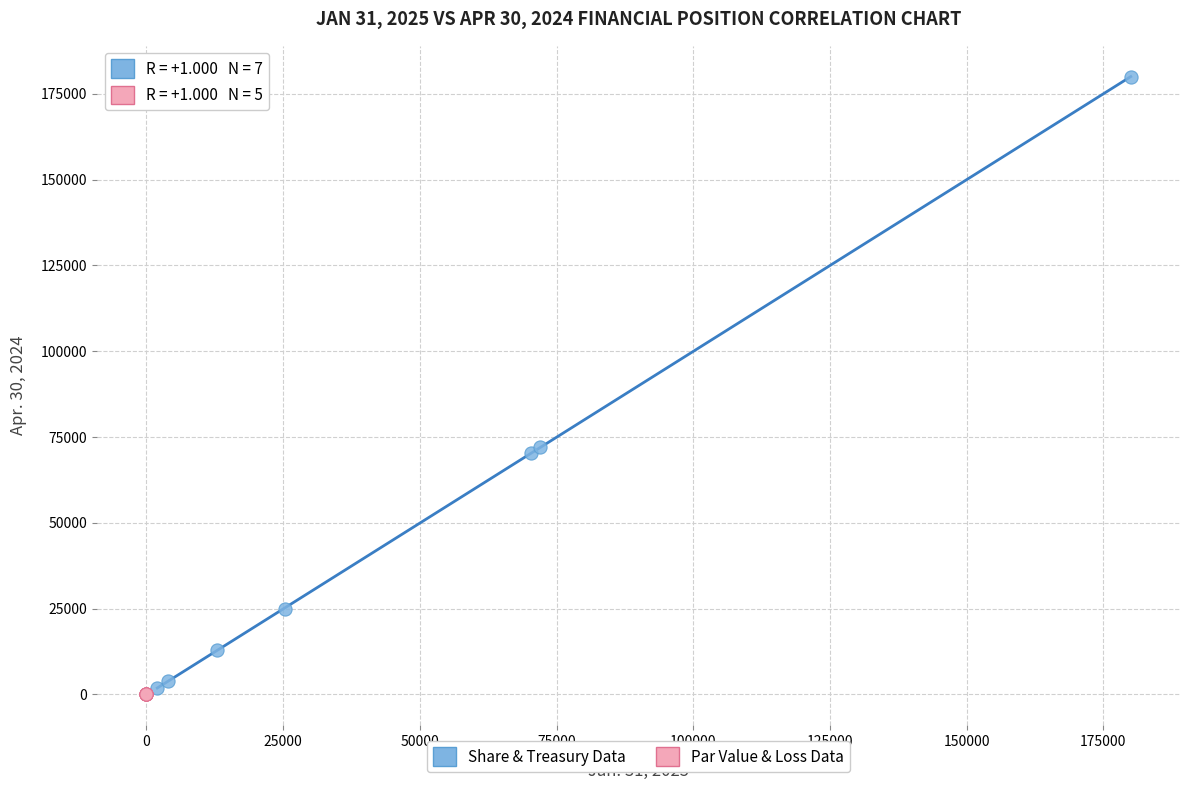

Which series has the widest spread of Y values?

Share & Treasury Data